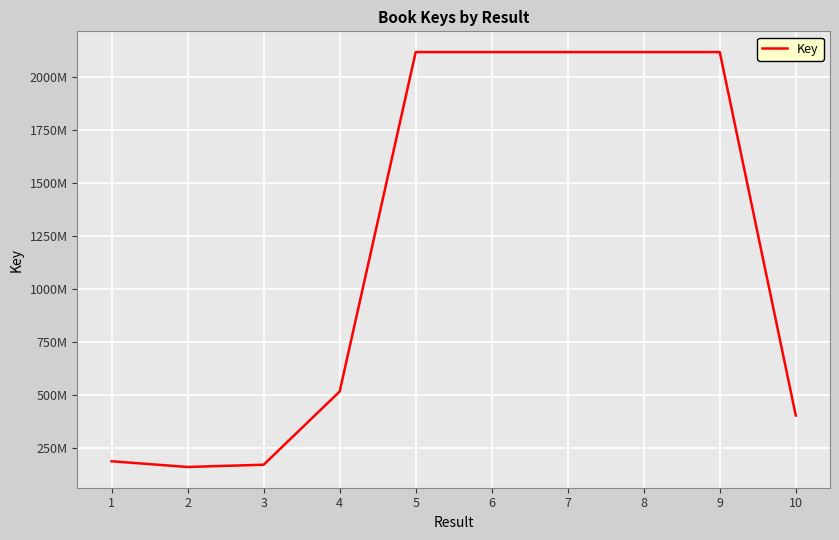

What is the average value?

1202479185